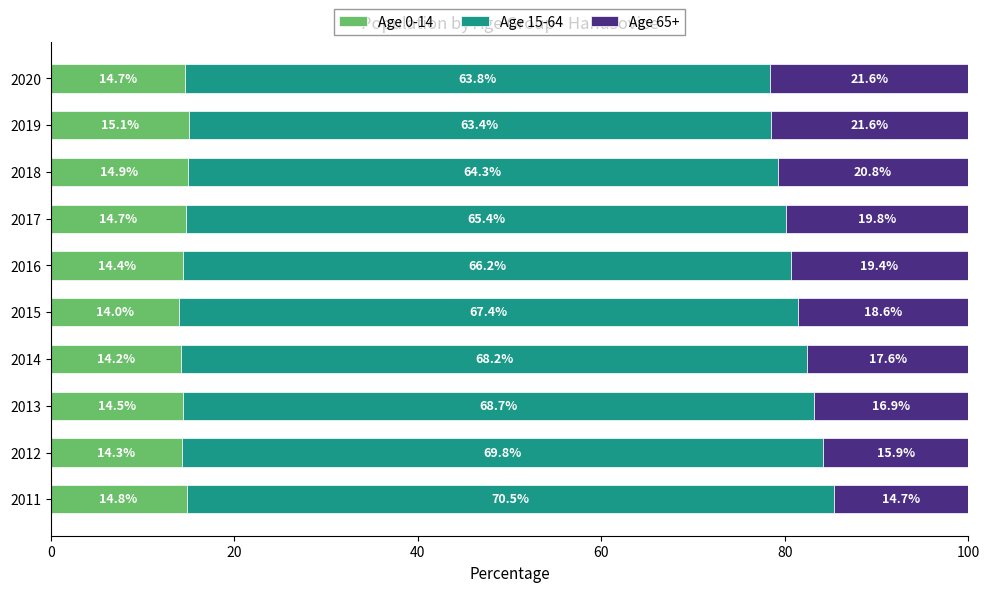

Read the Age 0-14 value at 2011.

14.8